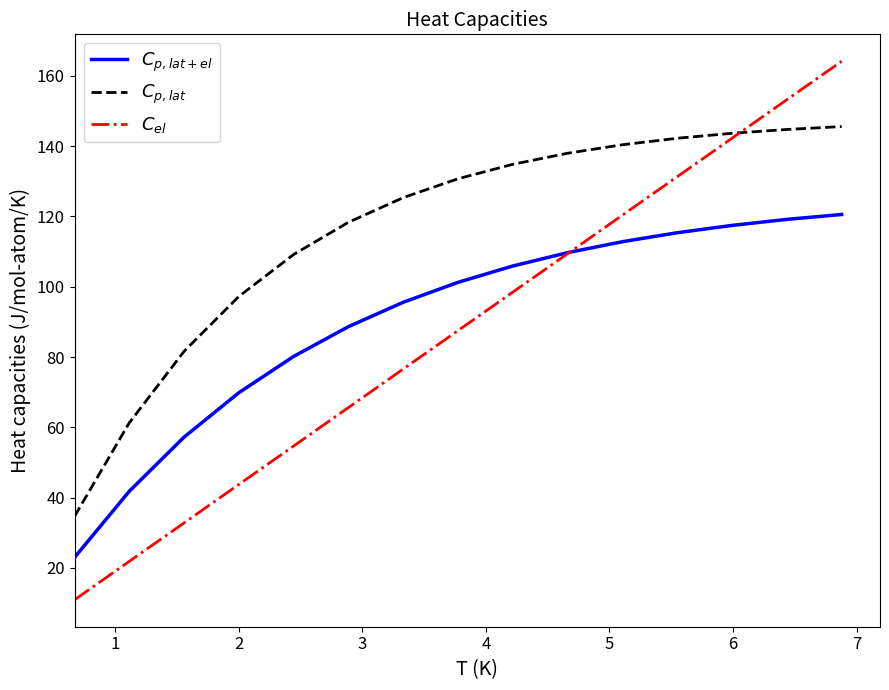

How many values in the $C_{el}$ series are below 87?

7